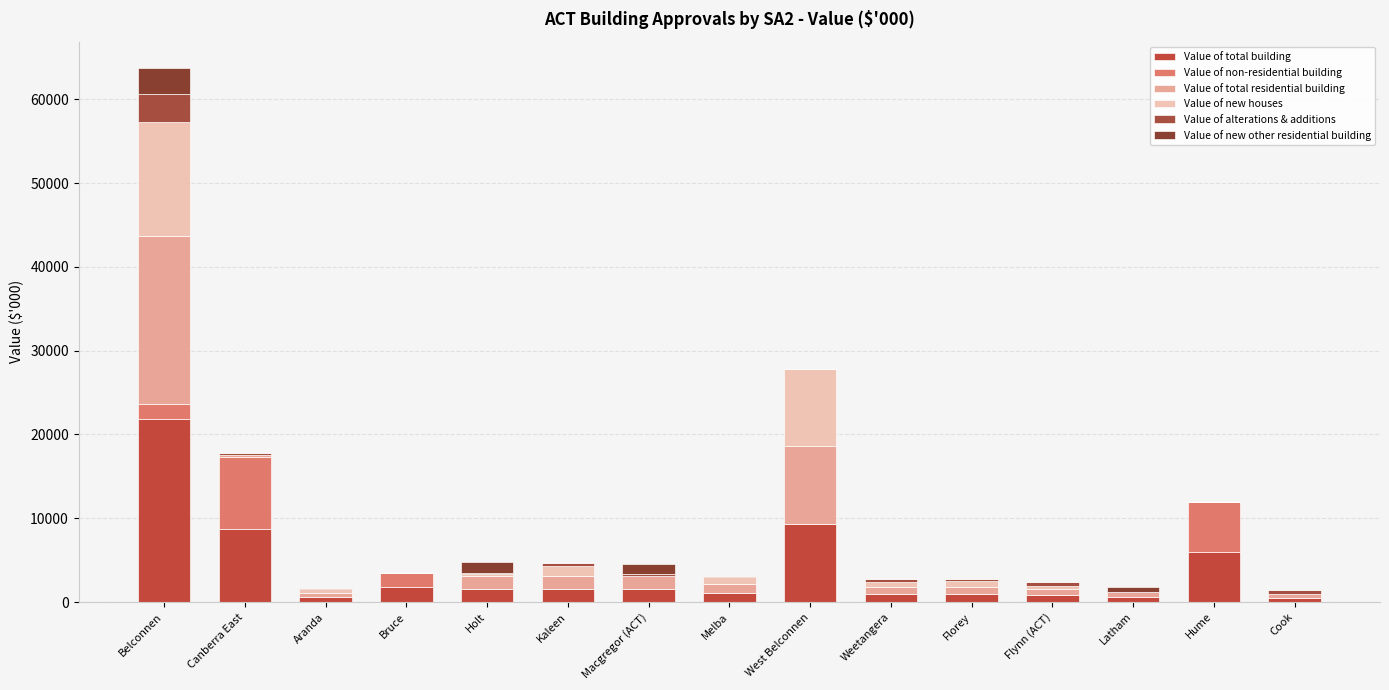

Which series has the largest range (max minus min)?

Value of total building